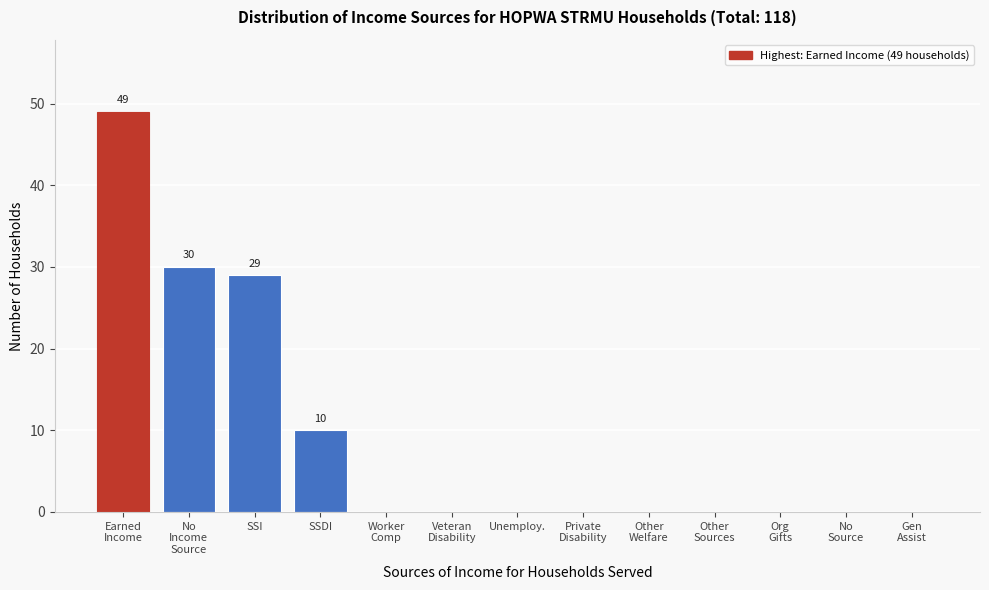

What is the sum of all values?

118